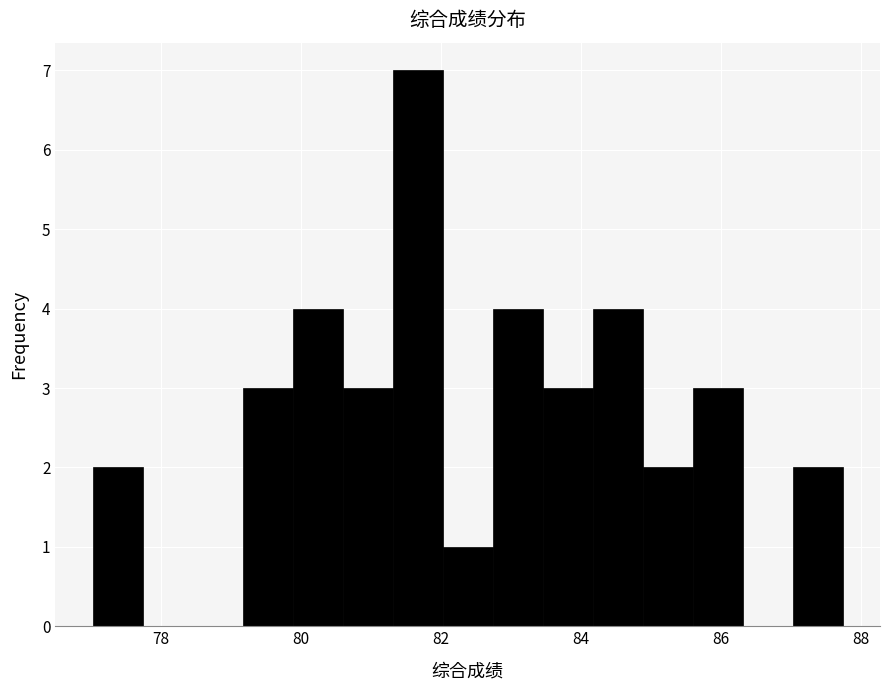

Around what value on the x-axis is the tallest bar? Give the approximate position of its centre, as read against the axis.

81.6